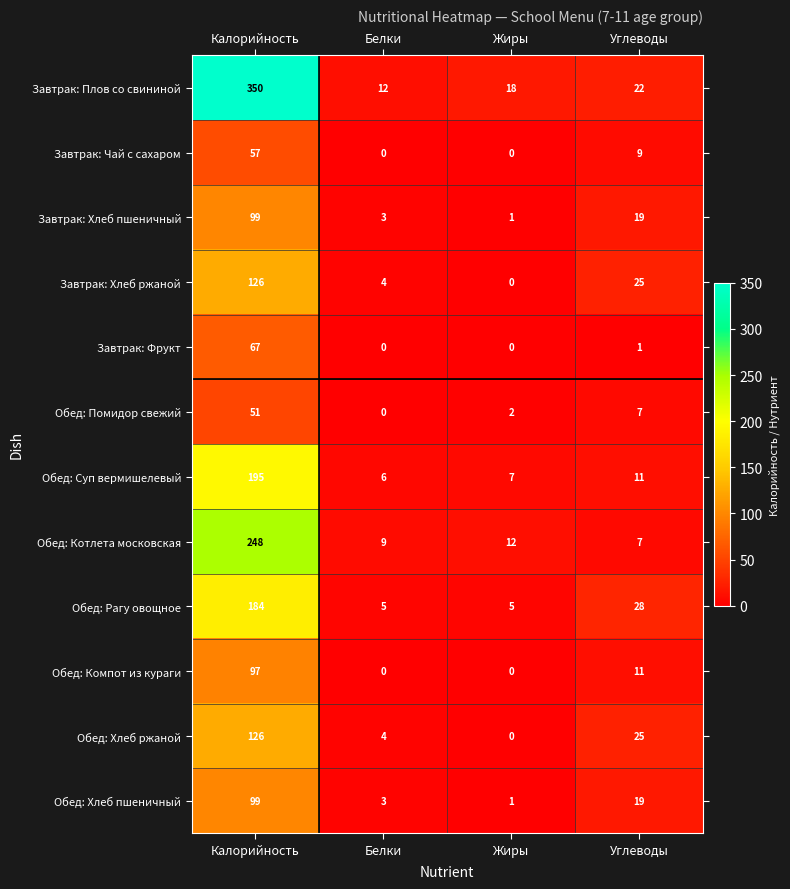

At which category is the sum across all series the highest?

Калорийность